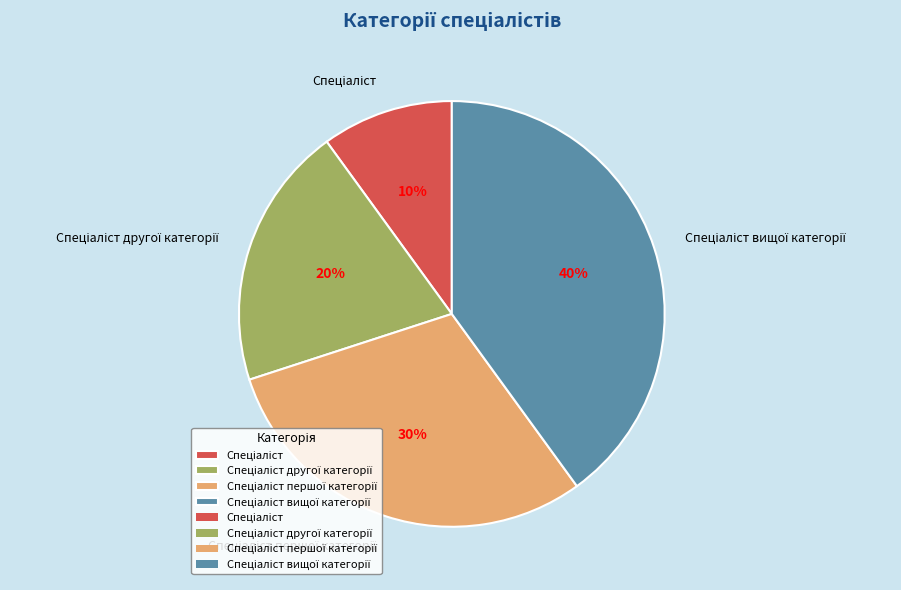

To the nearest percent, what is the average slice percentage?

25%